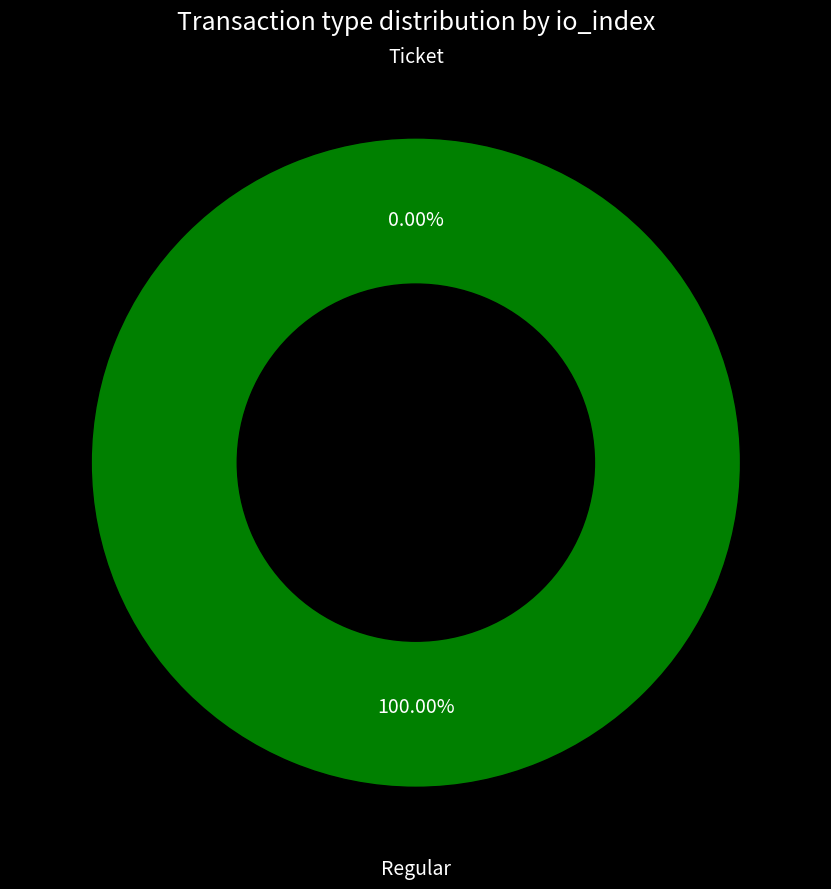

To the nearest percent, what portion does Regular represent?

100%